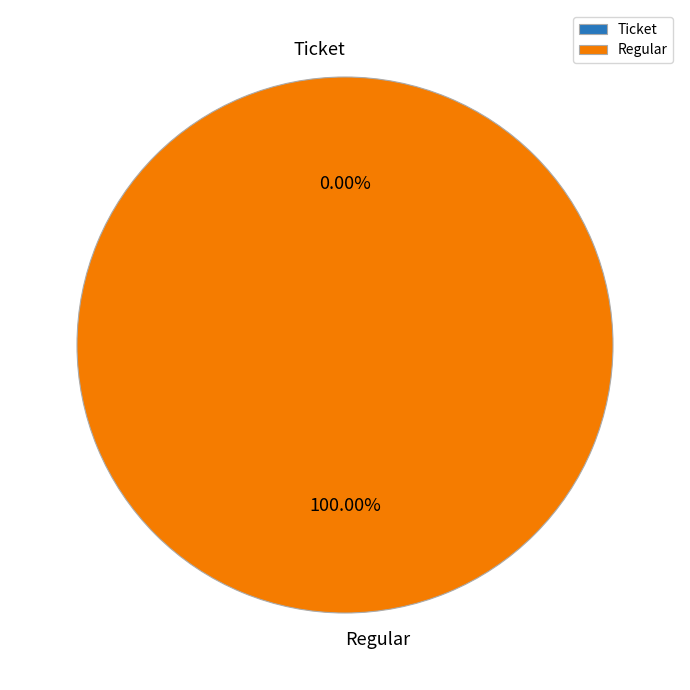

Between Ticket and Regular, which is larger?

Regular